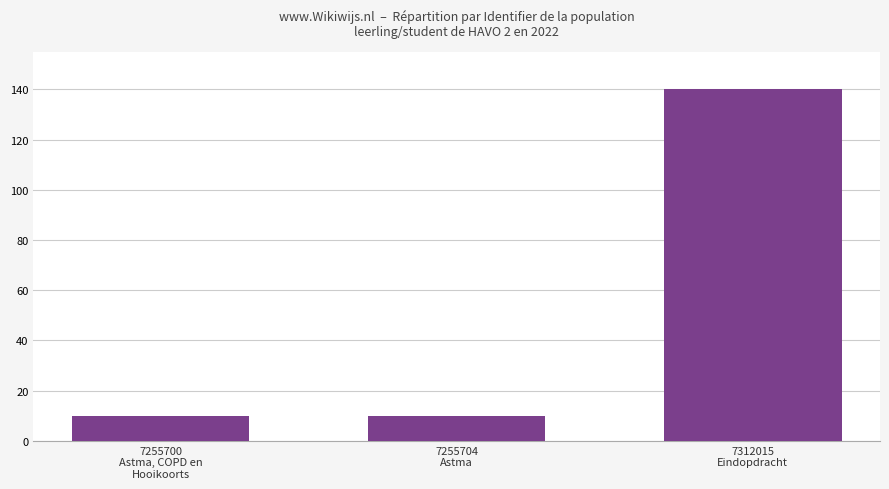

What is the difference between the maximum and minimum values?

130.0